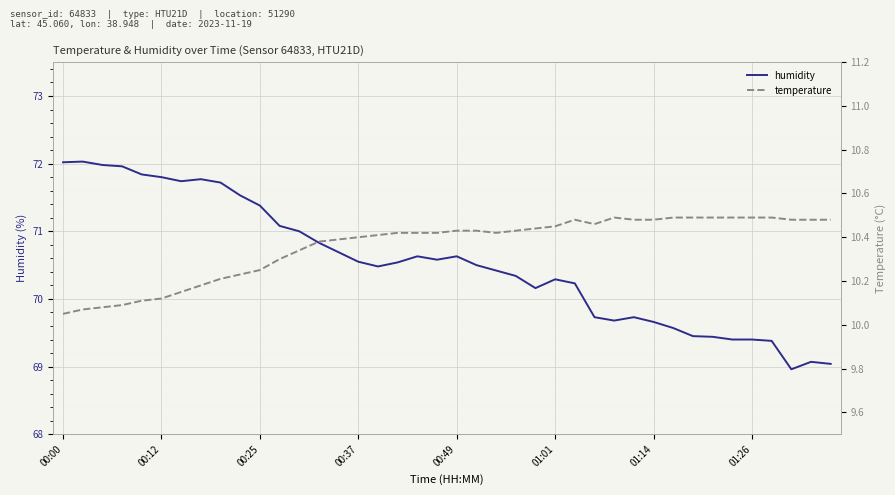

What is the lowest value of the humidity series?

69.0